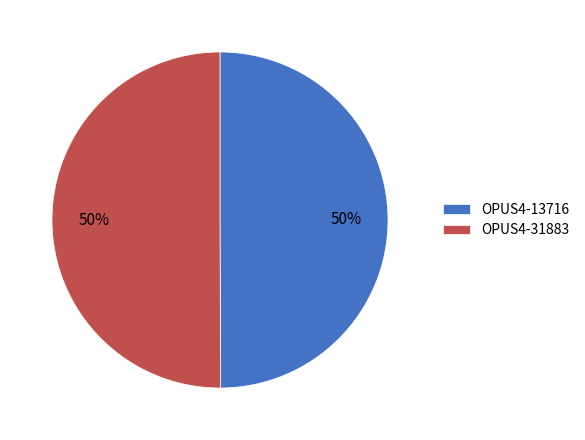

True or false: OPUS4-13716 accounts for 50% of the total.

True